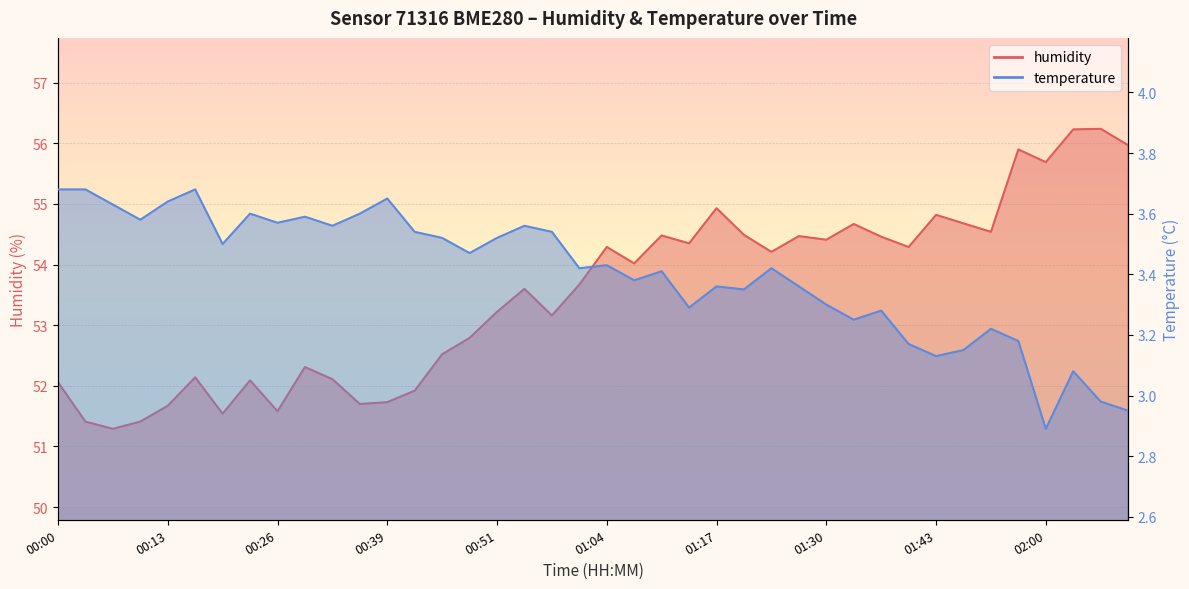

What is the total value across all series at 02:03?

59.3